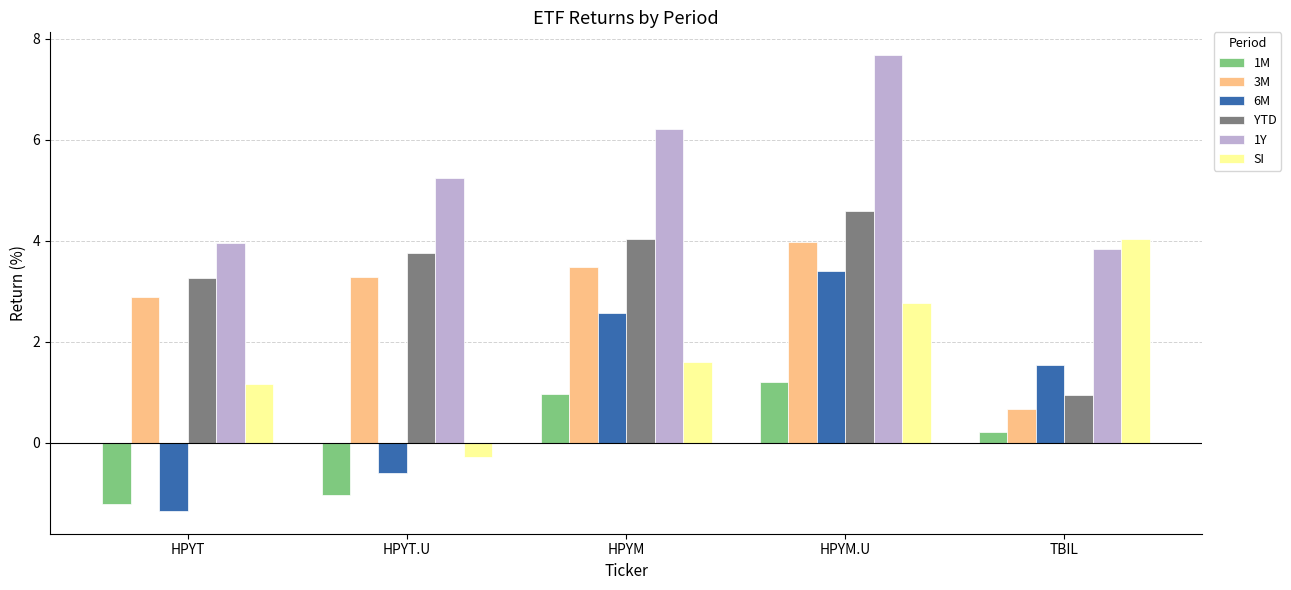

List the labels in order of SI value, largest first.

TBIL, HPYM.U, HPYM, HPYT, HPYT.U